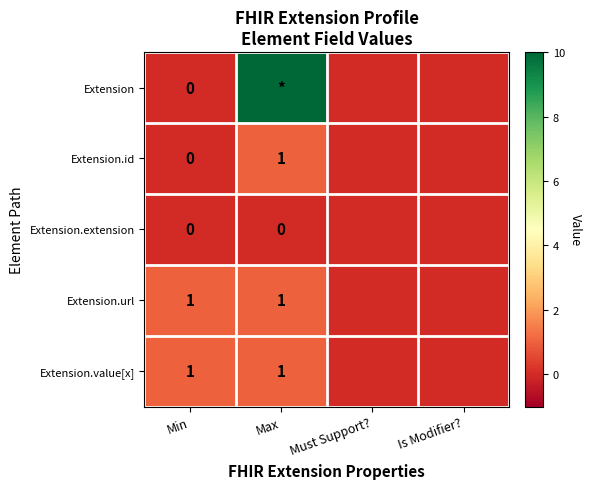

How many distinct data groups are displayed?

5